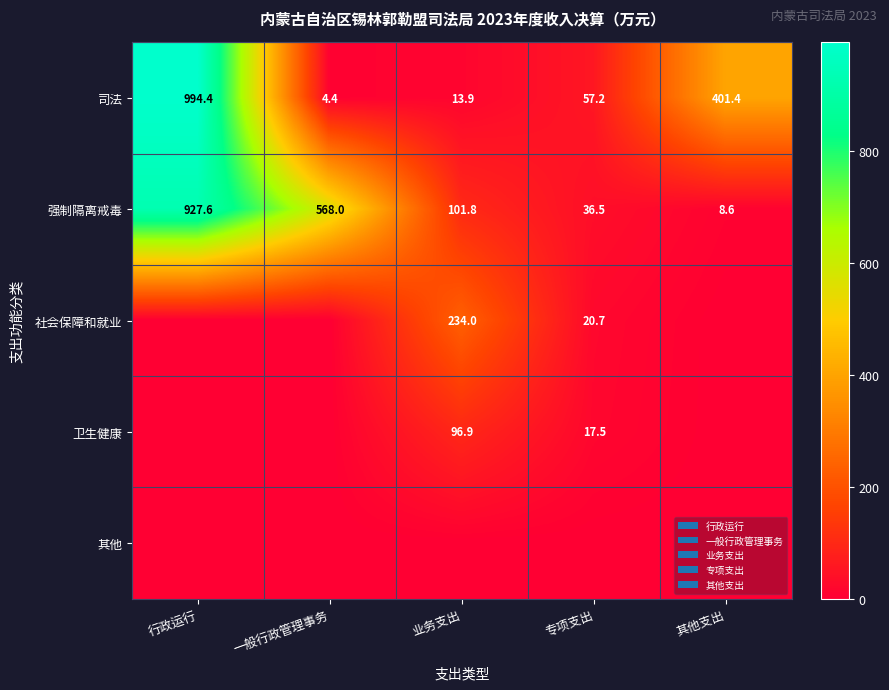

Rank the categories by 司法 value from lowest to highest.

一般行政管理事务, 业务支出, 专项支出, 其他支出, 行政运行